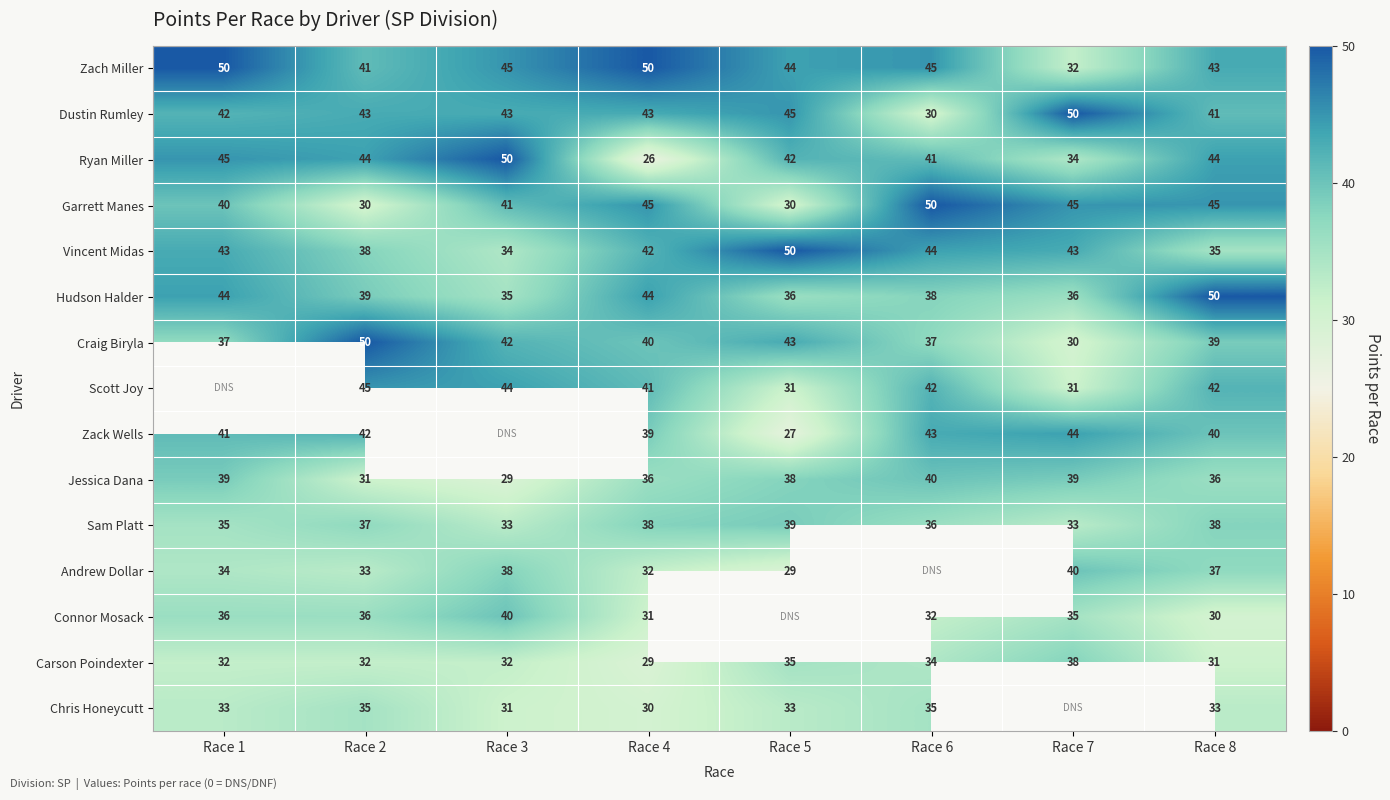

What is the smallest value displayed?

26.0